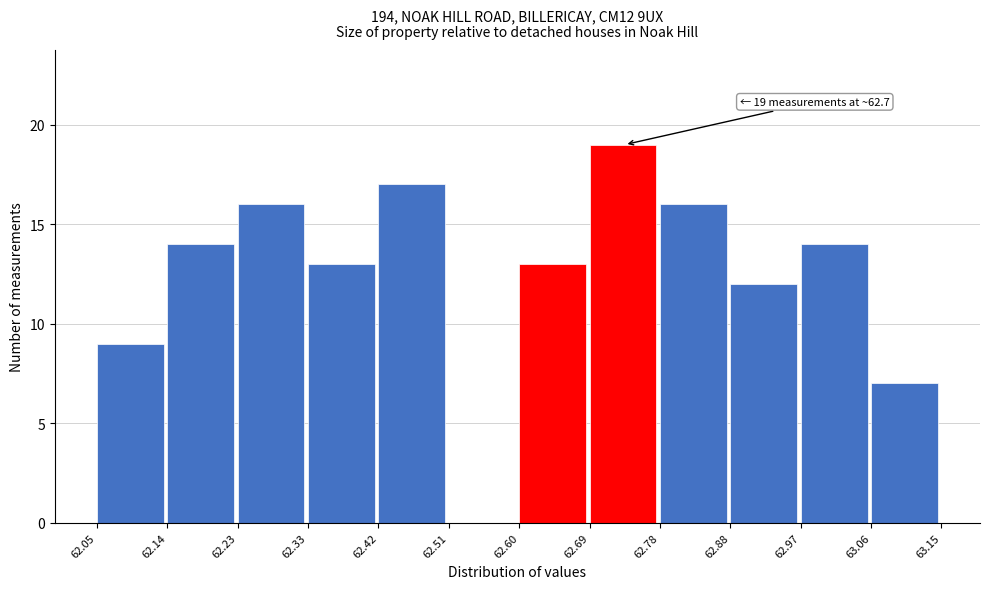

Over which range of the x-axis is the bar tallest?

62.69 to 62.78